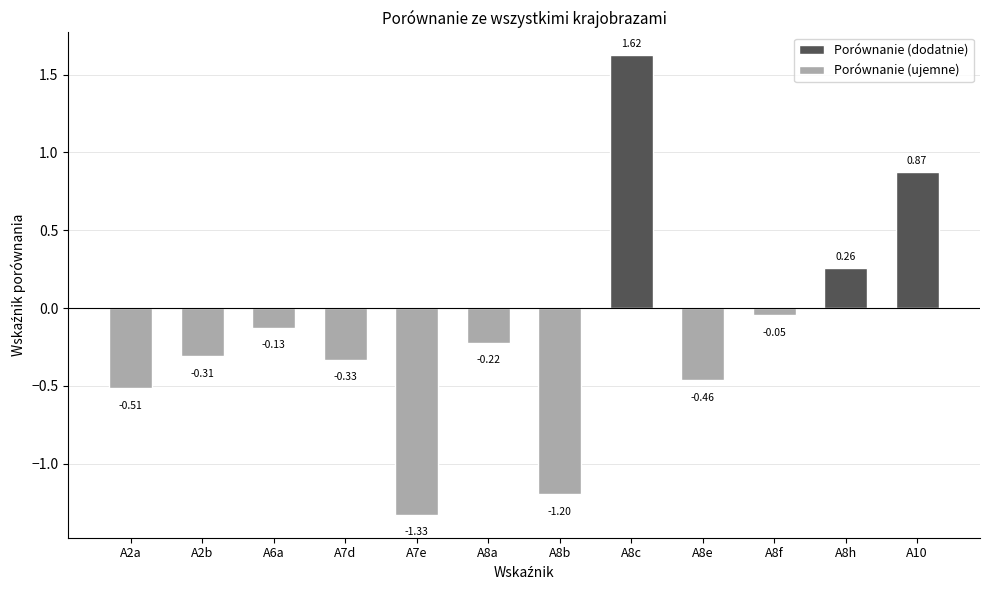

What is the label of the 2nd bar from the left?

A2b